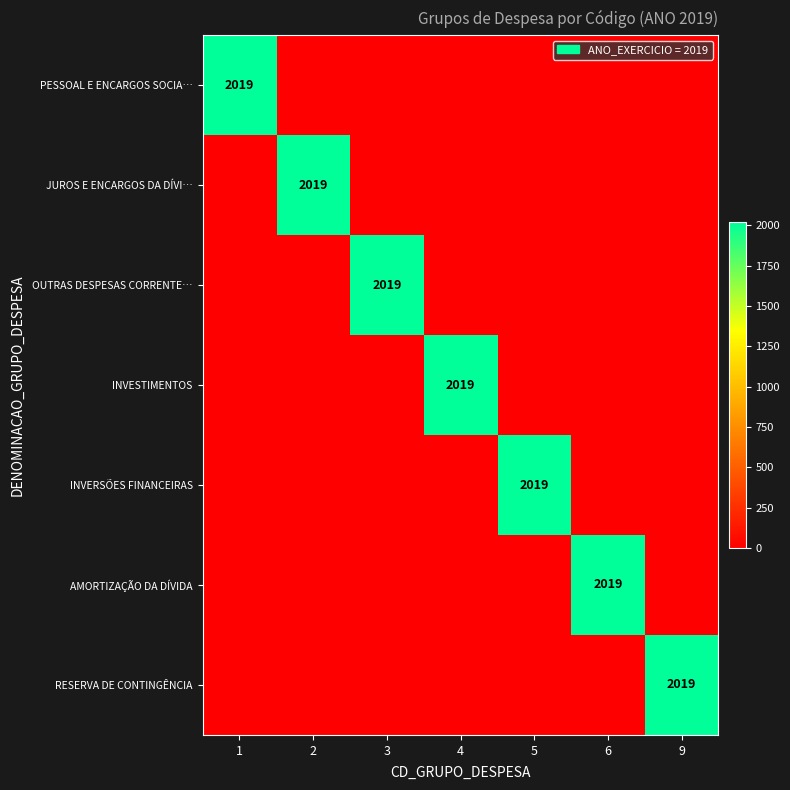

The value of OUTRAS DESPESAS CORRENTE… at 3 is 1113. True or false?

False